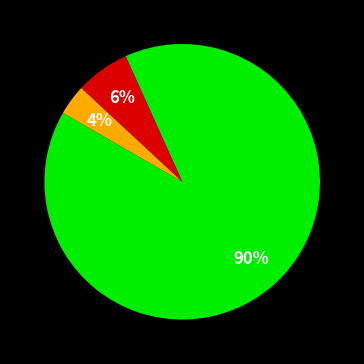

Is there a majority slice in this chart?

Yes